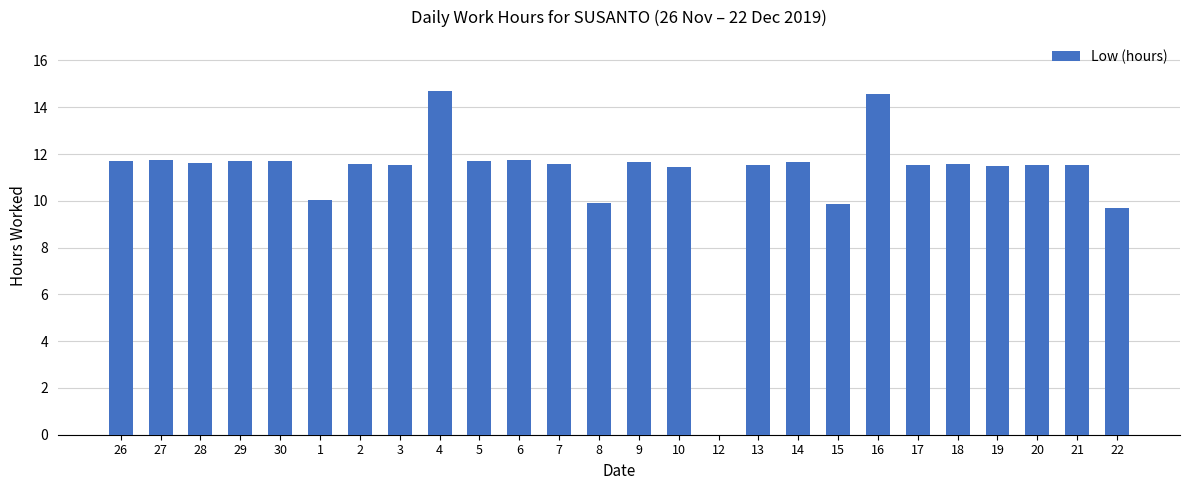

At which label is the value closest to 7?

22